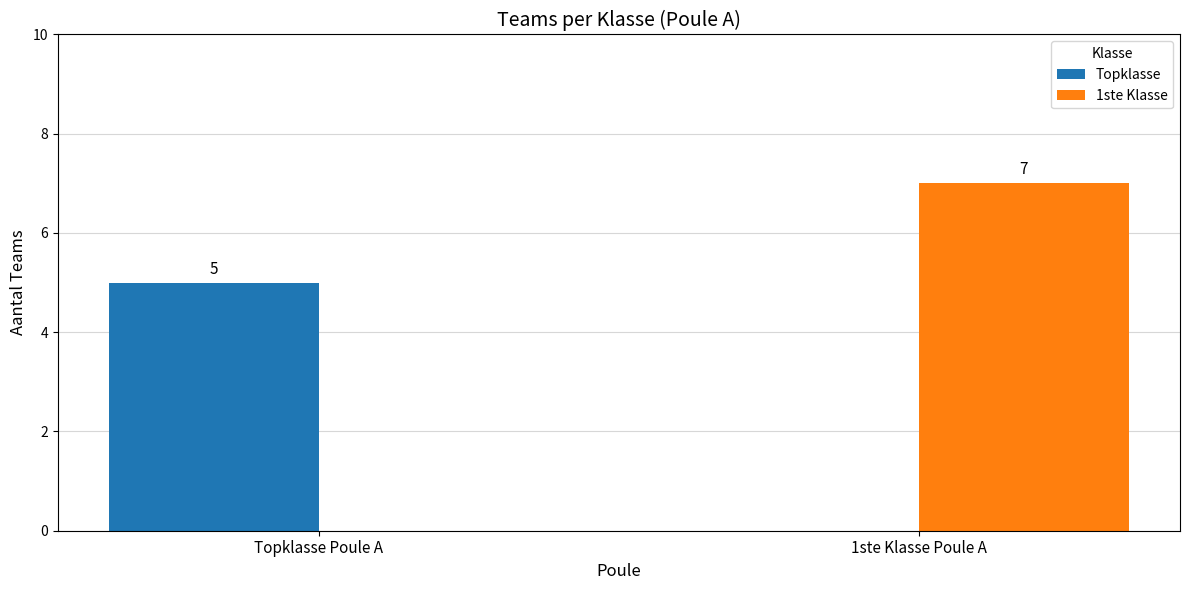

How many data points does each series have?

2